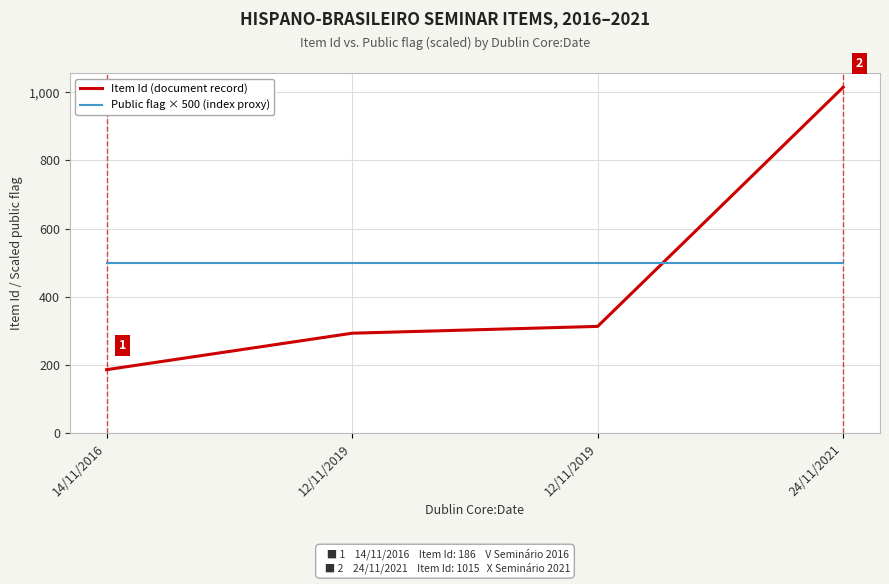

Count the number of categories in the chart.

4